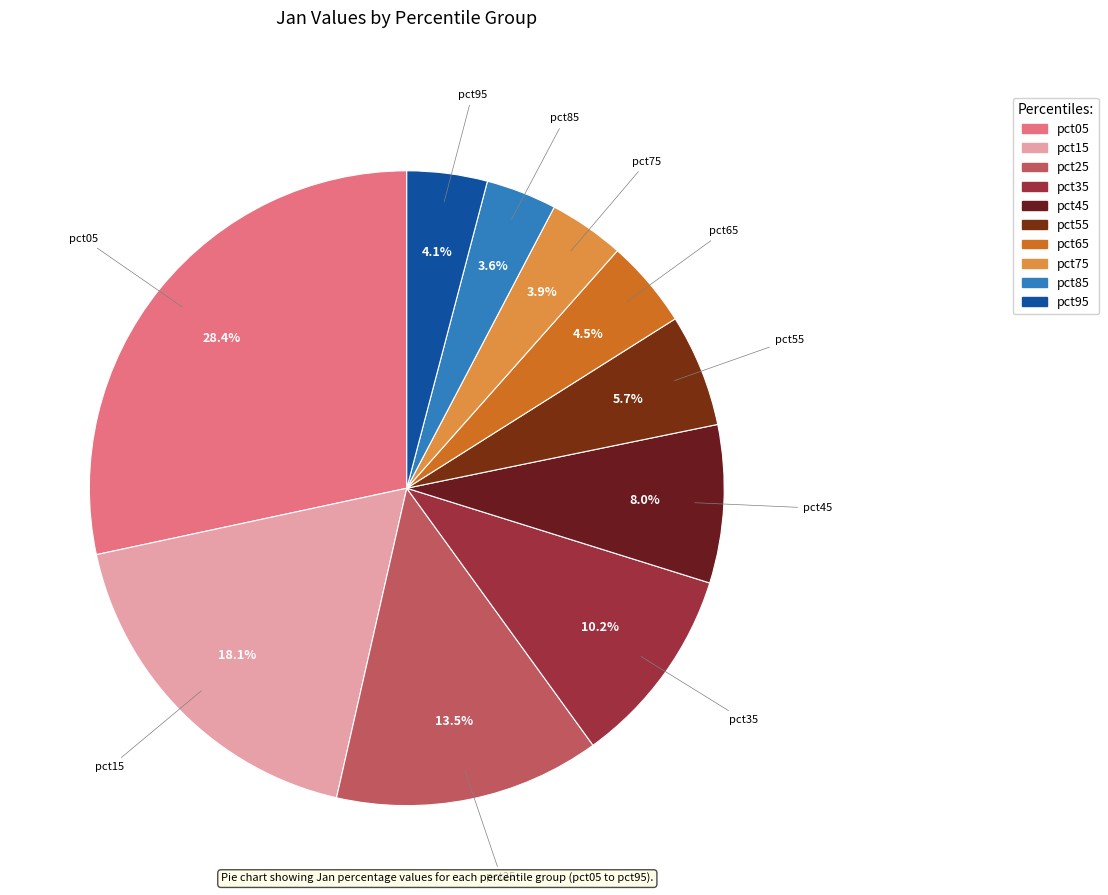

What is the ratio of the value at pct75 to the value at pct25?

0.3